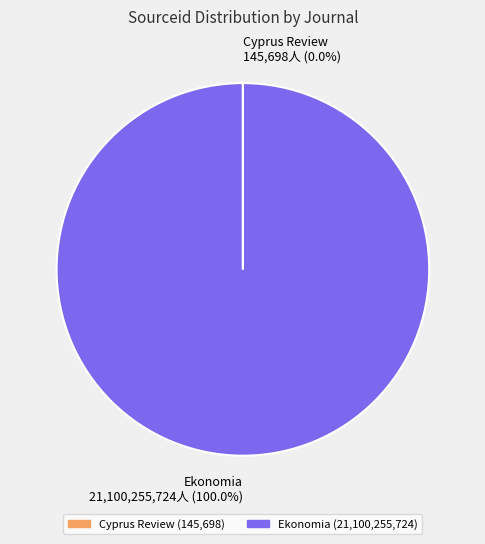

To the nearest percent, what percentage of the pie is Ekonomia?

100%